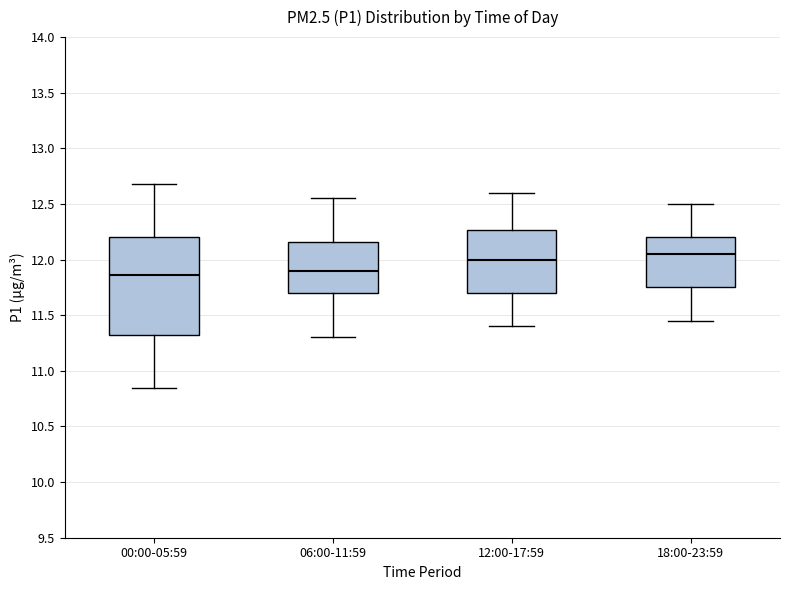

Reading left to right, transcribe this box plot: for each box, give where its median line is, the range the box spans, and where its two whiskers end, as read against the y-axis. The values are not printed on the chart, so give them approximately, as read against the axis.

00:00-05:59: median 11.85, box 11.35 to 12.20, whiskers 10.85 to 12.70
06:00-11:59: median 11.90, box 11.70 to 12.15, whiskers 11.30 to 12.55
12:00-17:59: median 12.00, box 11.70 to 12.25, whiskers 11.40 to 12.60
18:00-23:59: median 12.05, box 11.75 to 12.20, whiskers 11.45 to 12.50